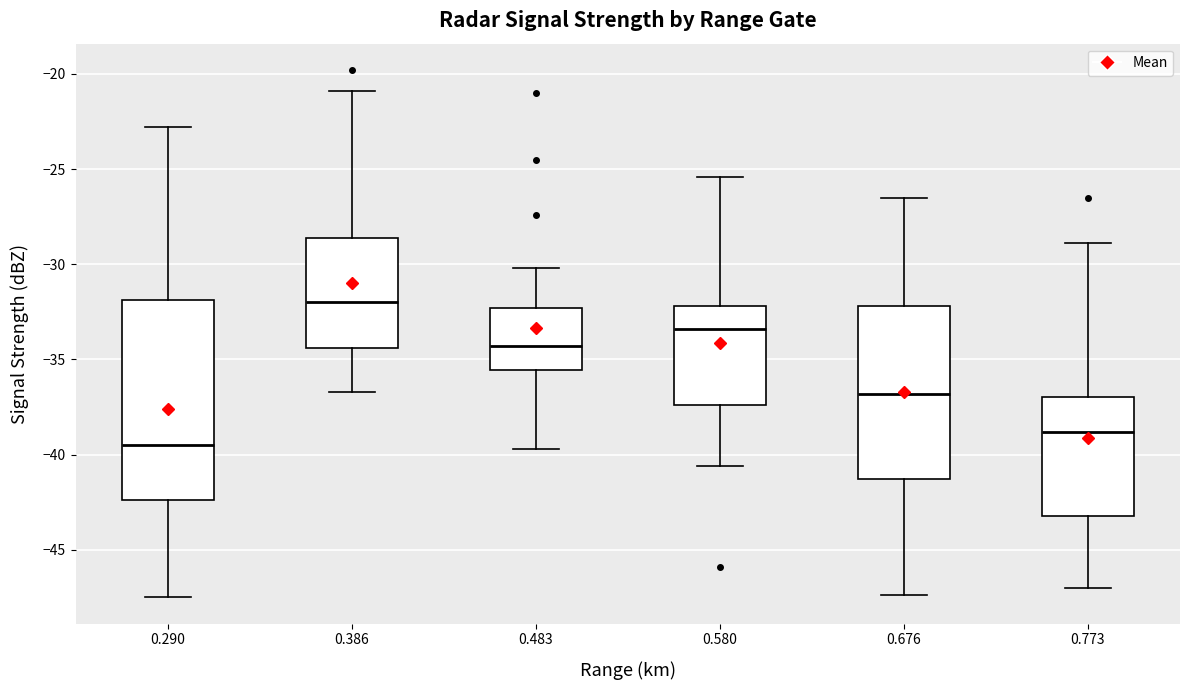

Which box is the tallest, from its lower edge to its upper edge?

0.290